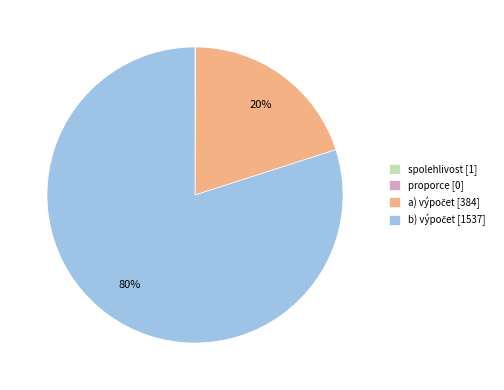

To the nearest percent, what is the difference between the largest and smallest slice percentages?

80%